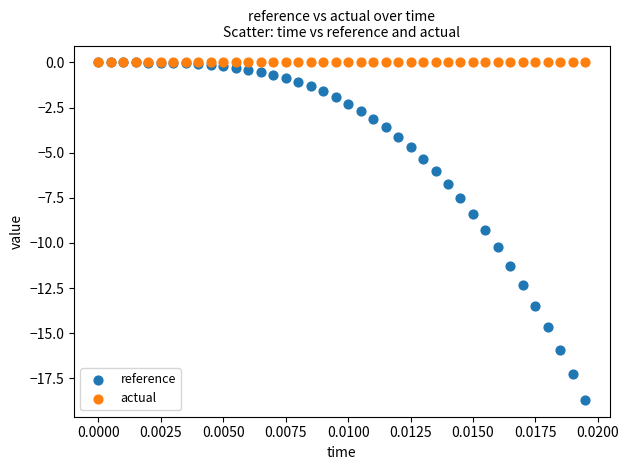

Across all series, what Y value is closest to -9?

-9.3